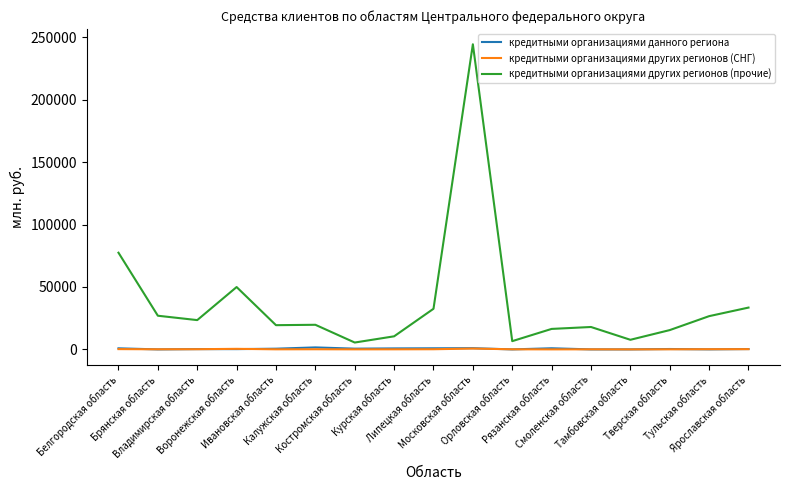

At how many categories does at least one series exceed 215221?

1